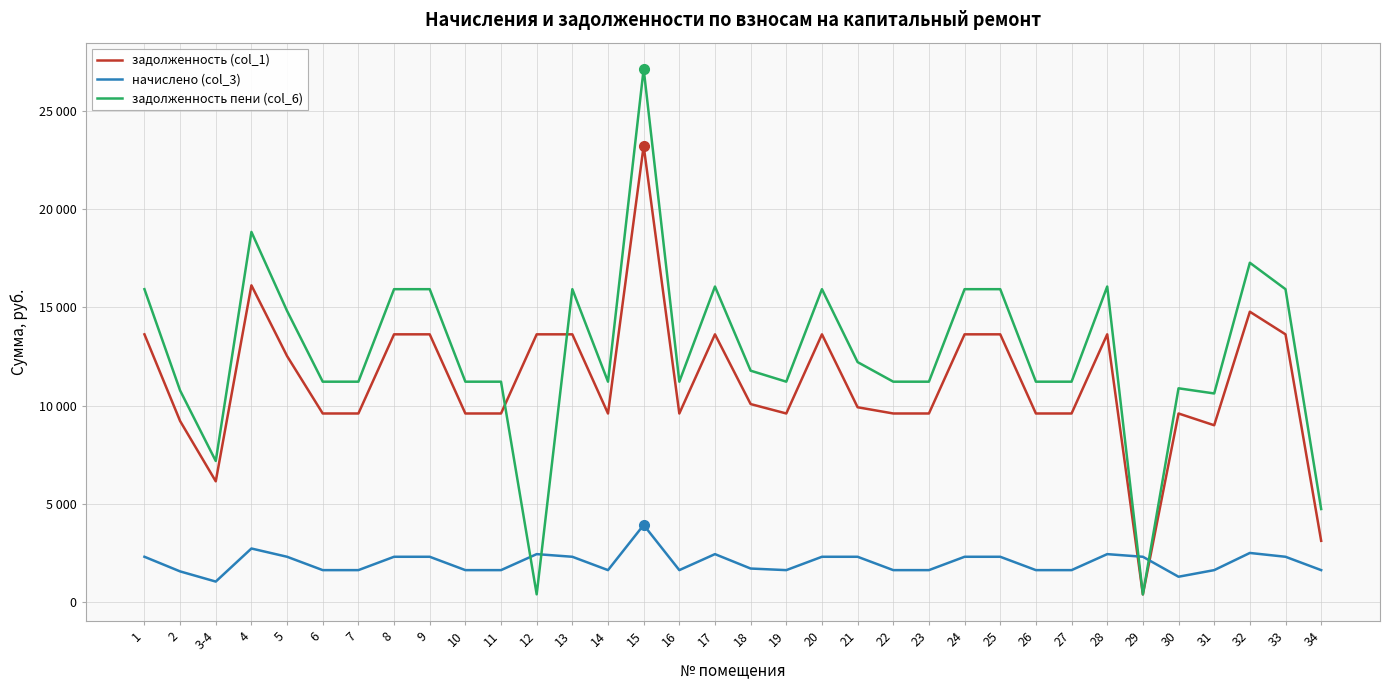

Reading left to right, what are all the values shown in this chart?

задолженность (col_1): 13632.0	9216.0	6144.0	16128.0	12524.4	9600.0	9600.0	13632.0	13632.0	9600.0	9600.0	13632.0	13632.0	9600.0	23232.0	9600.0	13632.0	10080.0	9600.0	13632.0	9917.2	9600.0	9600.0	13632.0	13632.0	9600.0	9600.0	13632.0	383.4	9600.0	9000.0	14784.0	13632.0	3113.0
начислено (col_3): 2300.4	1555.2	1036.8	2721.6	2300.4	1620.0	1620.0	2300.4	2300.4	1620.0	1620.0	2435.0	2300.4	1620.0	3920.4	1620.0	2435.0	1701.0	1620.0	2300.4	2300.4	1620.0	1620.0	2300.4	2300.4	1620.0	1620.0	2435.0	2300.4	1283.4	1620.0	2494.8	2300.4	1620.0
задолженность пени (col_6): 15932.4	10771.2	7180.8	18849.6	14824.8	11220.0	11220.0	15932.4	15932.4	11220.0	11220.0	386.6	15932.4	11220.0	27152.4	11220.0	16067.0	11781.0	11220.0	15932.4	12217.6	11220.0	11220.0	15932.4	15932.4	11220.0	11220.0	16067.0	383.3	10883.4	10620.0	17278.8	15932.4	4733.0